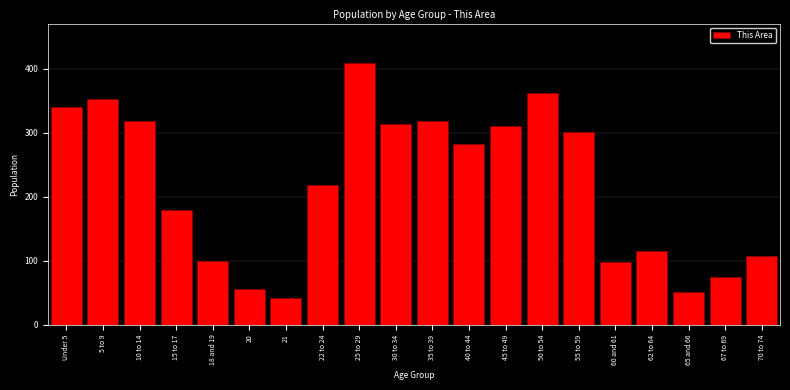

True or false: the data shows 118 at 10 to 14.

False